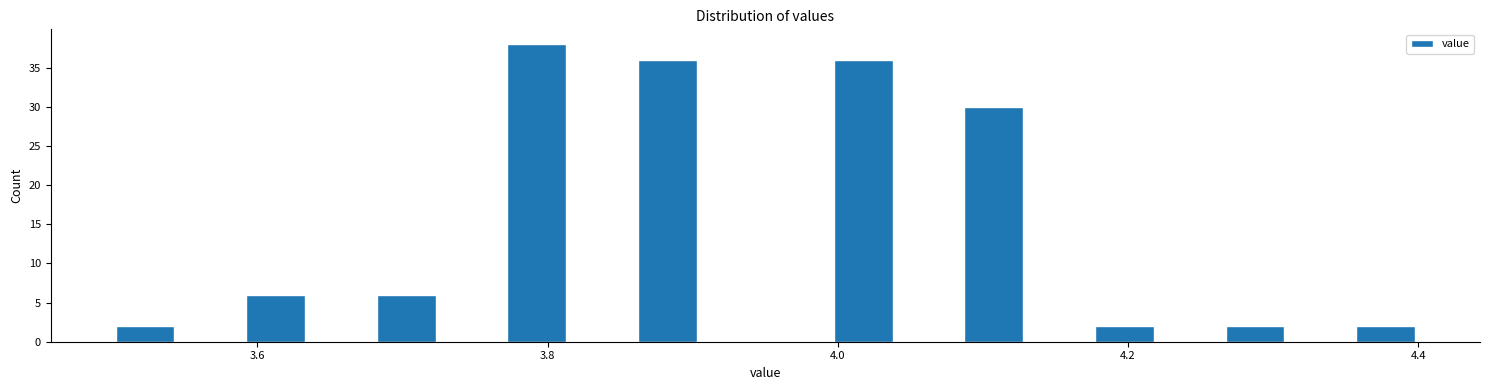

Read against the x-axis, roughly where is the centre of the tallest bar?

3.80